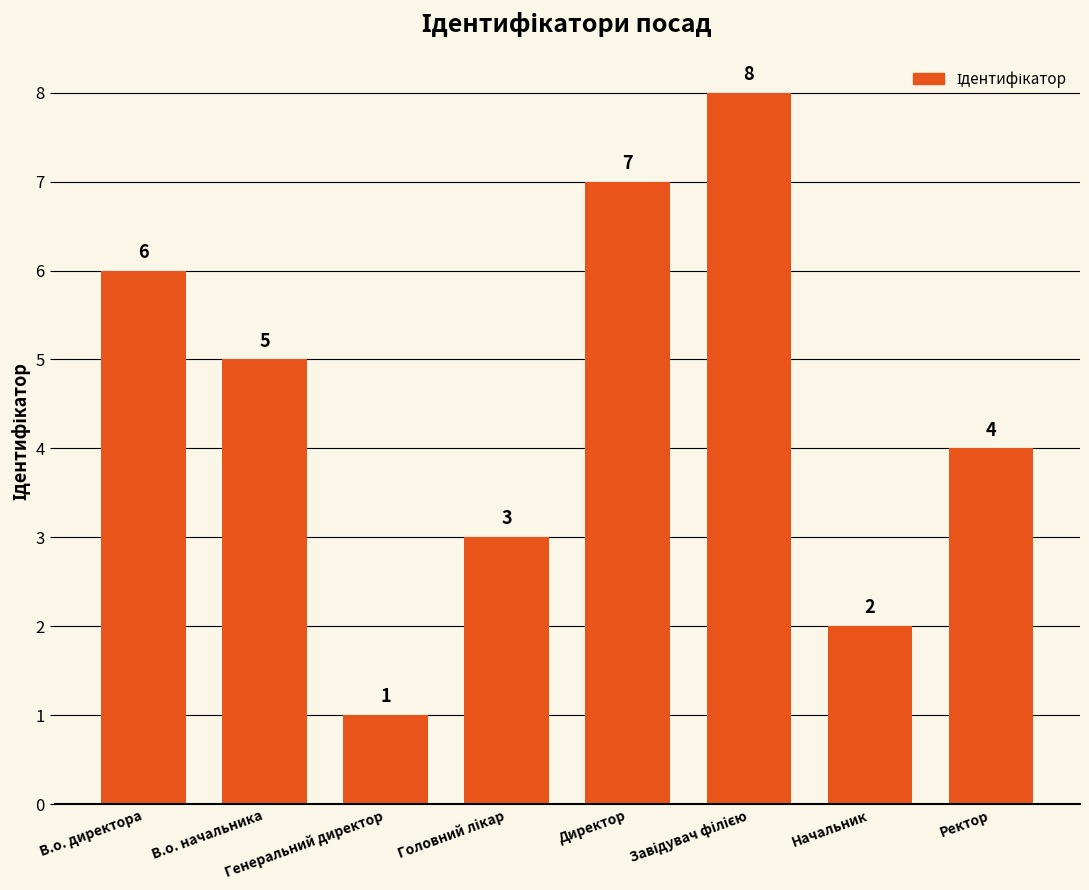

How many values are below 5?

4